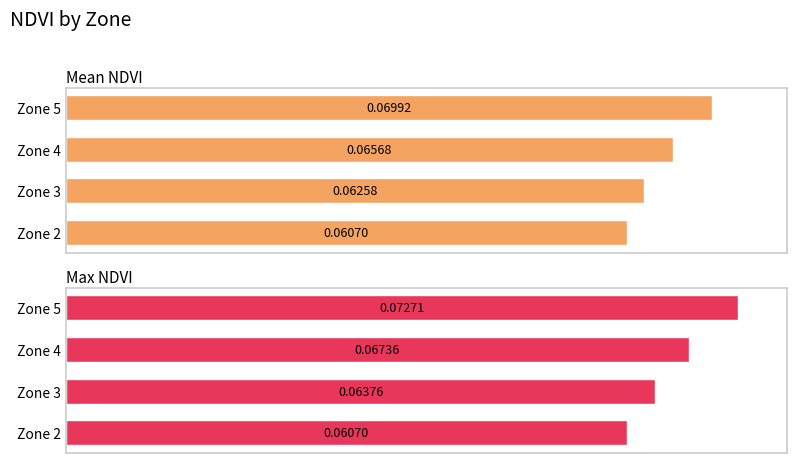

Count the Mean NDVI values in the range 0 to 1.

4